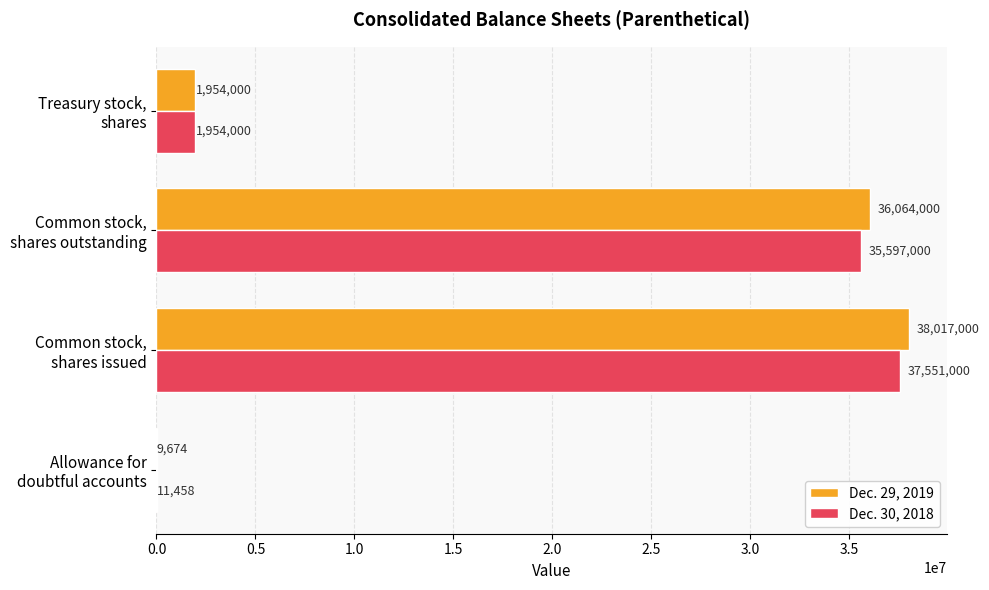

Which series has the largest total across all categories?

Dec. 29, 2019